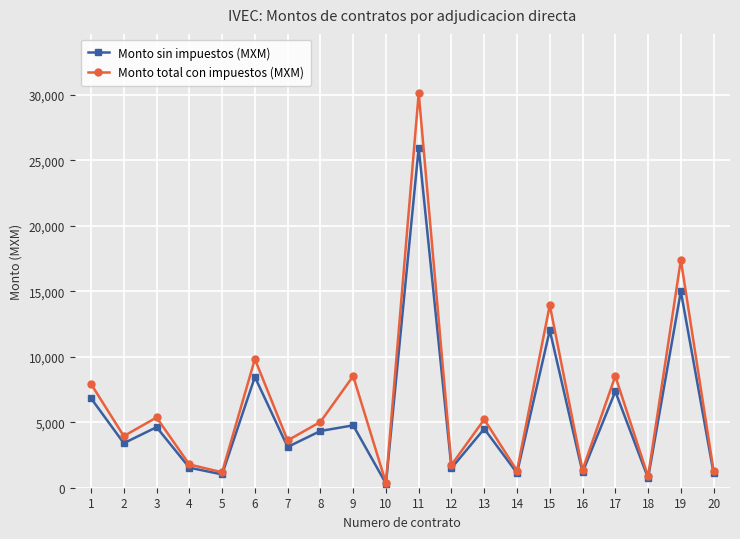

Which series has the widest spread of values?

Monto total con impuestos (MXM)